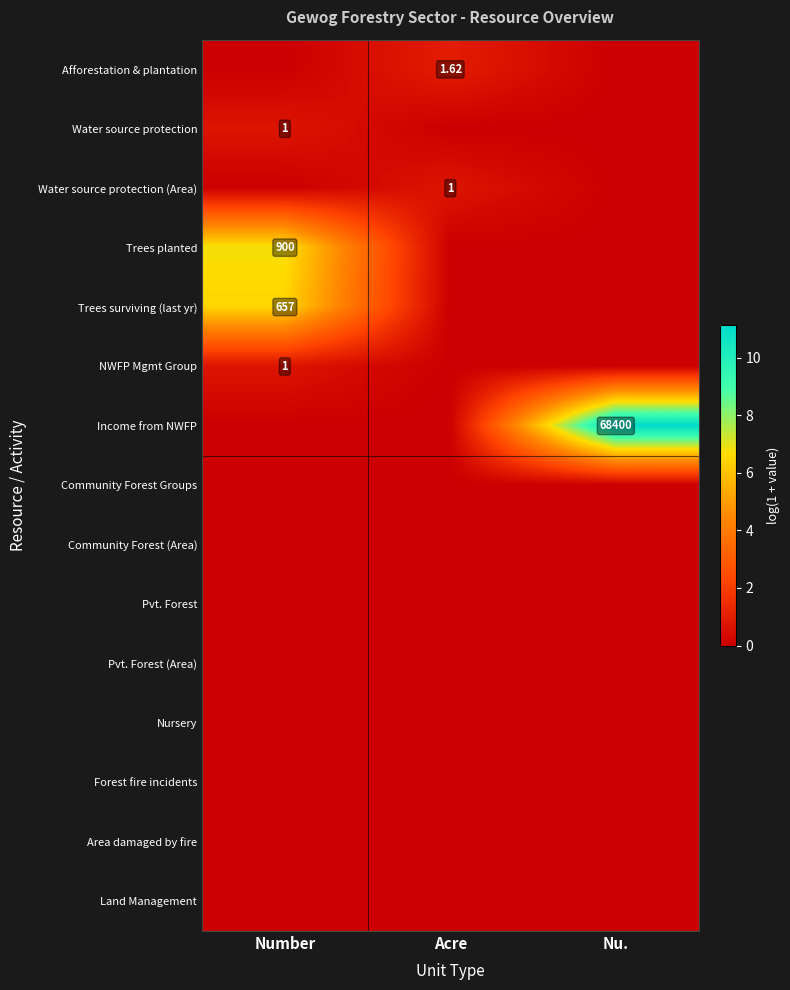

Rank the series at Acre from lowest to highest value.

Water source protection, Trees planted, Trees surviving (last yr), NWFP Mgmt Group, Income from NWFP, Community Forest Groups, Community Forest (Area), Pvt. Forest, Pvt. Forest (Area), Nursery, Forest fire incidents, Area damaged by fire, Land Management, Water source protection (Area), Afforestation & plantation